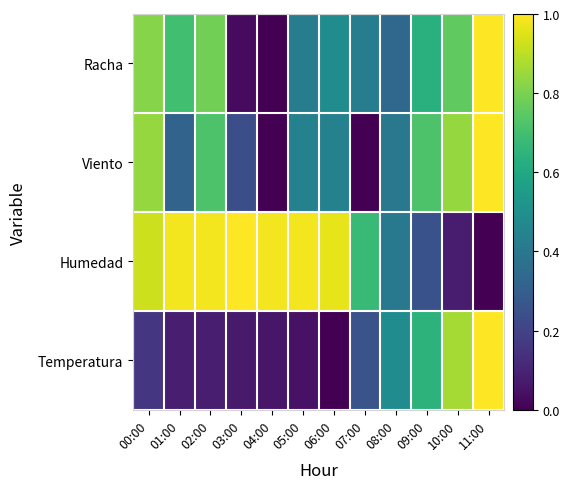

How many distinct data groups are displayed?

4